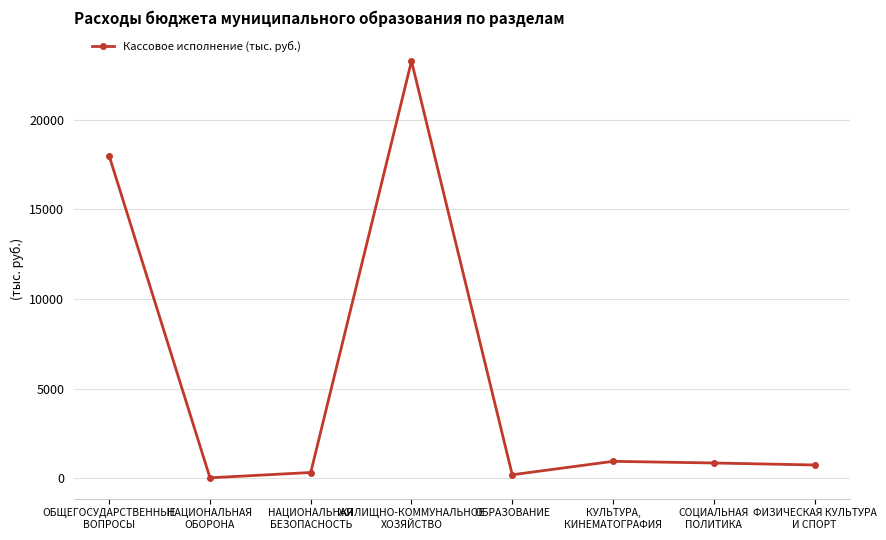

How many distinct data groups are displayed?

1